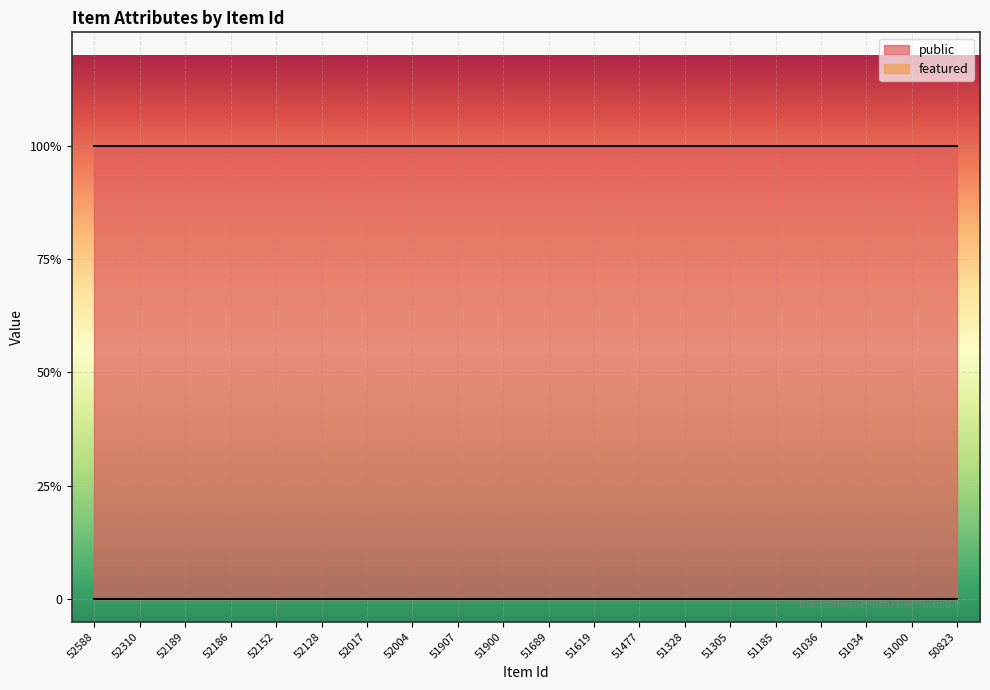

How many lines are shown in the chart?

2